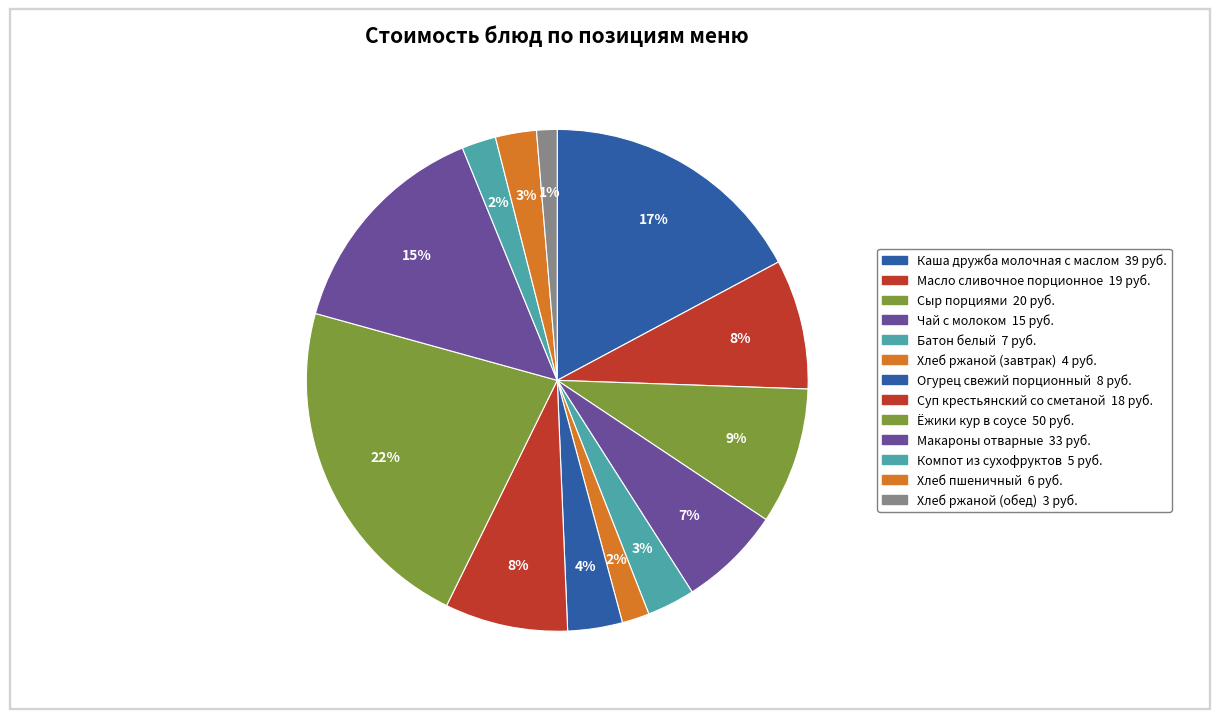

How many slices are in this pie chart?

13